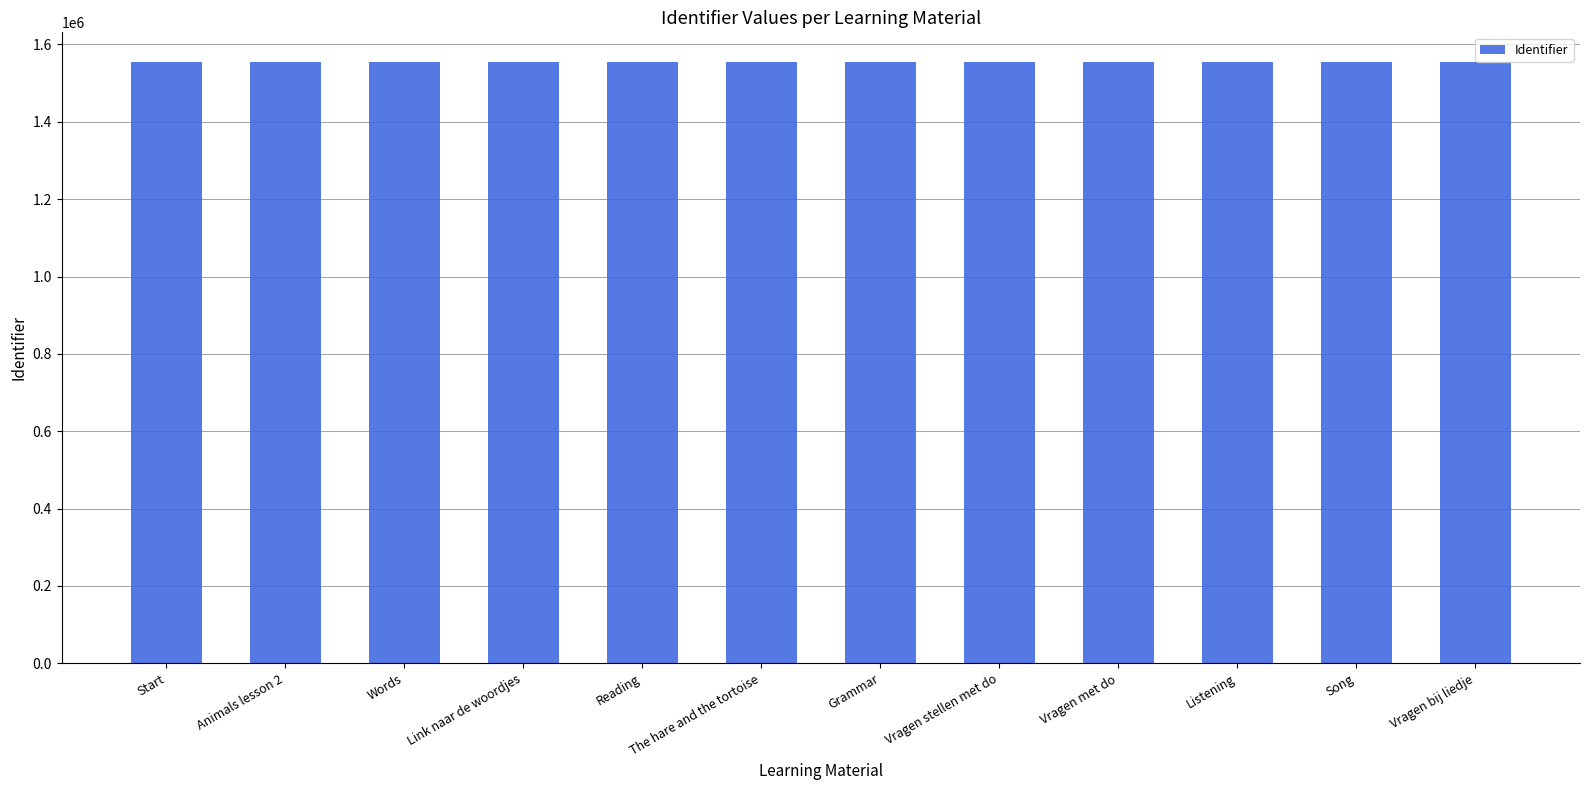

Approximately how many times larger is the value at Link naar de woordjes compared to Vragen met do?

1.0